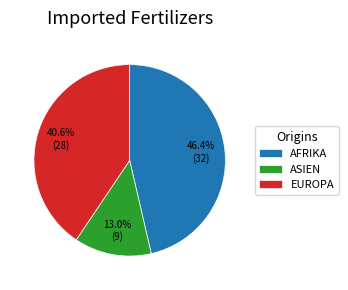

What is the largest slice in the pie chart?

AFRIKA